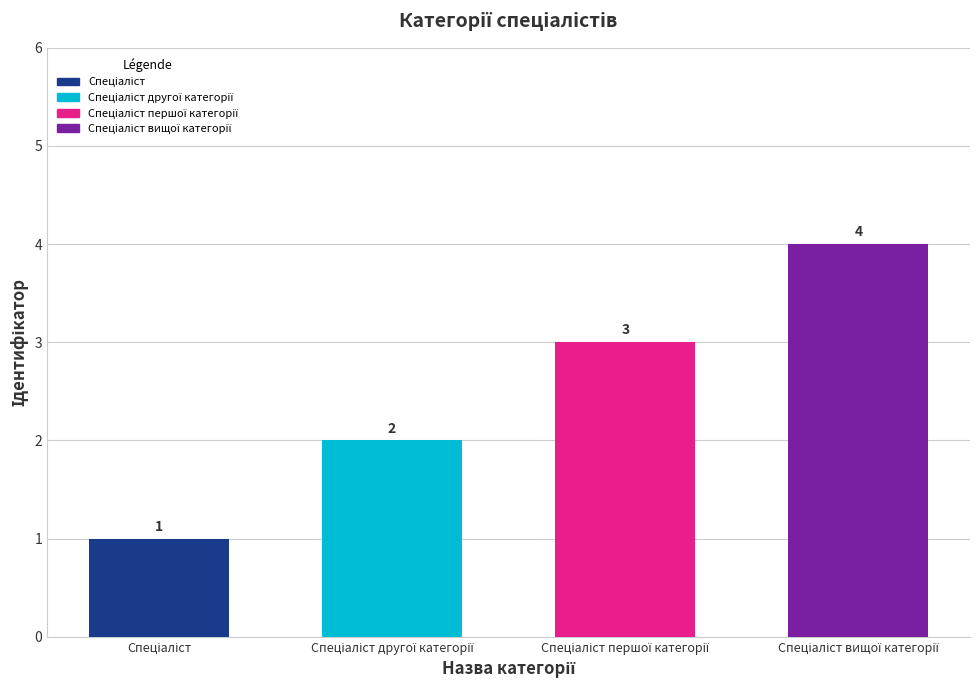

What is the maximum value shown in the chart?

4